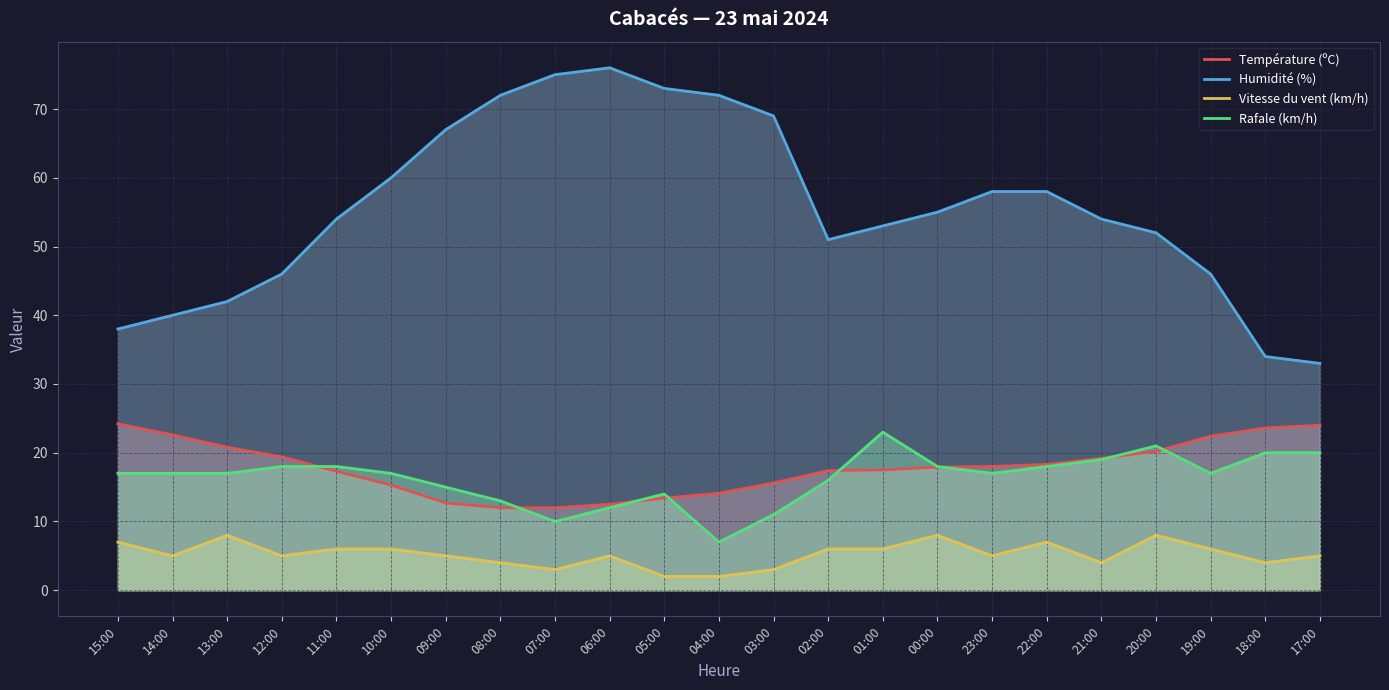

What is the maximum value shown in the chart?

76.0